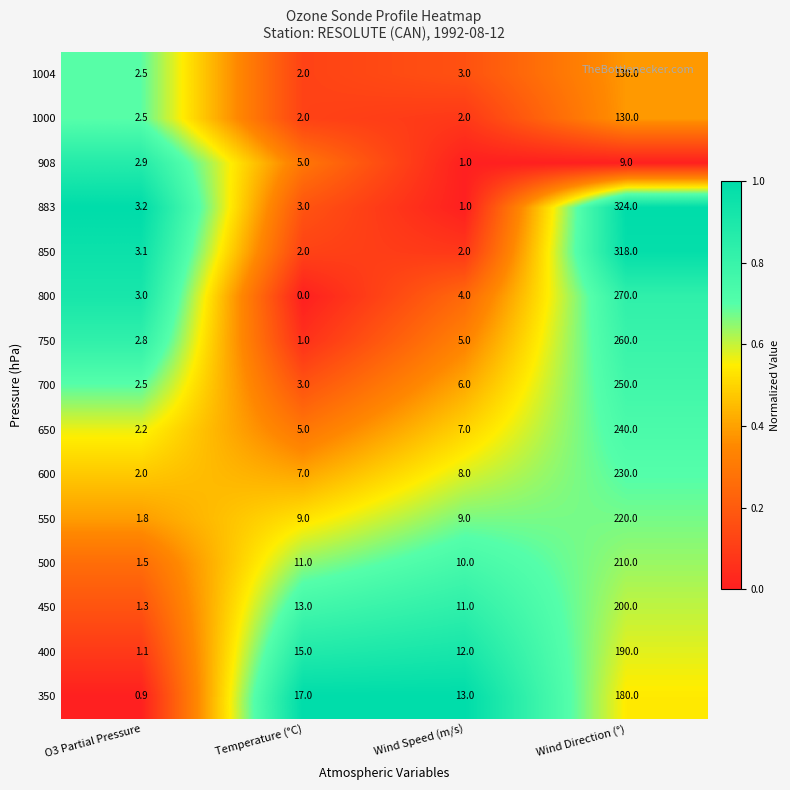

What is the total value across all series at O3 Partial Pressure?

33.3